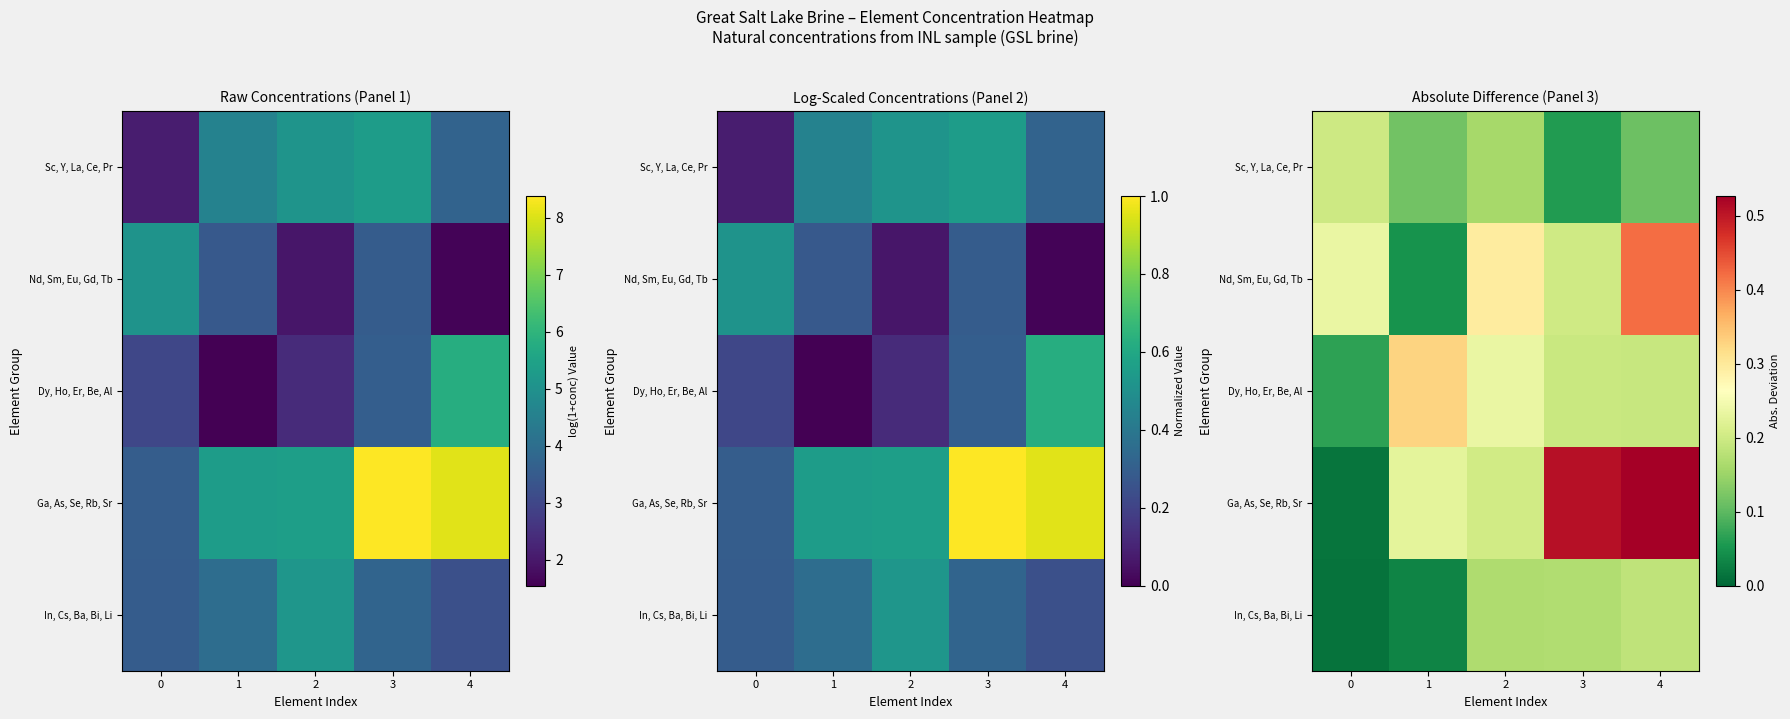

Which series has the largest range (max minus min)?

Ga, As, Se, Rb, Sr